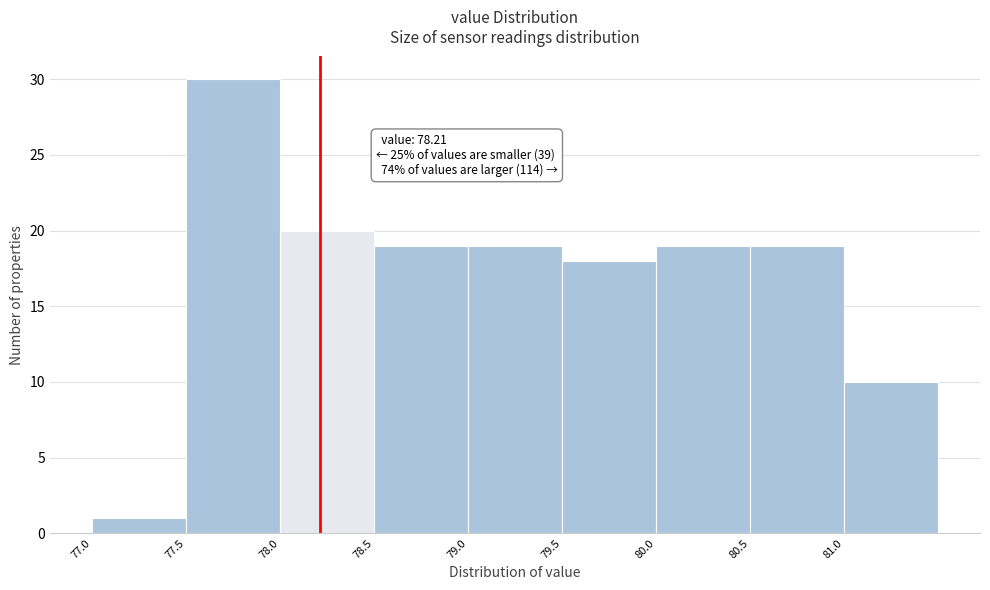

Which range on the x-axis has the tallest bar?

77.5 to 78.0